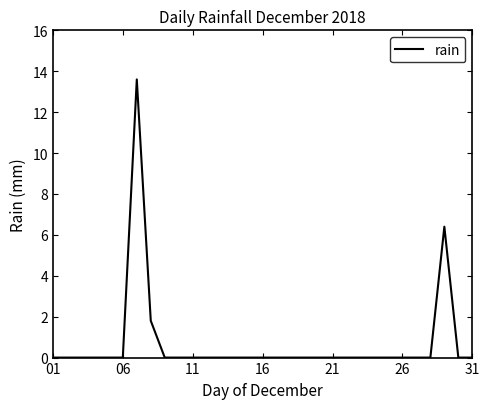

What is the maximum value shown in the chart?

13.6